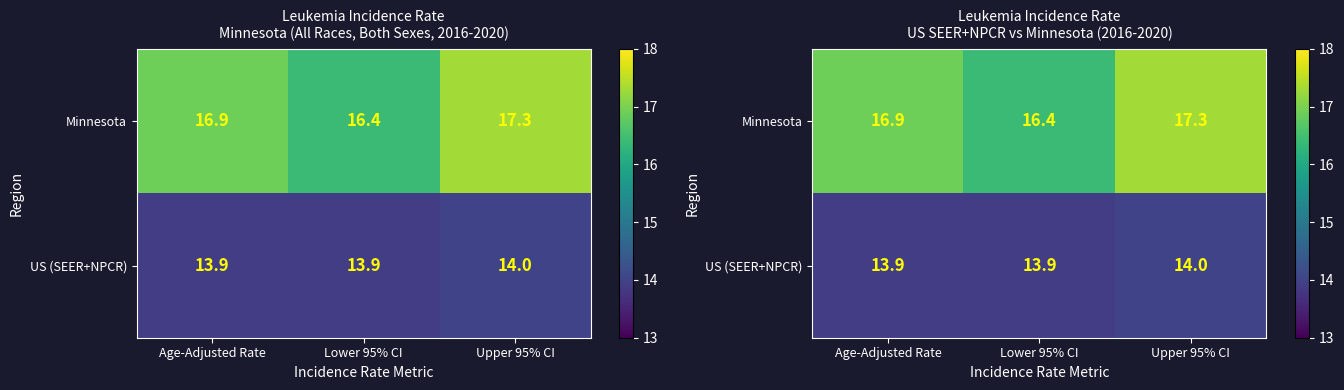

Between Age-Adjusted Rate and Lower 95% CI, which is larger?

Age-Adjusted Rate